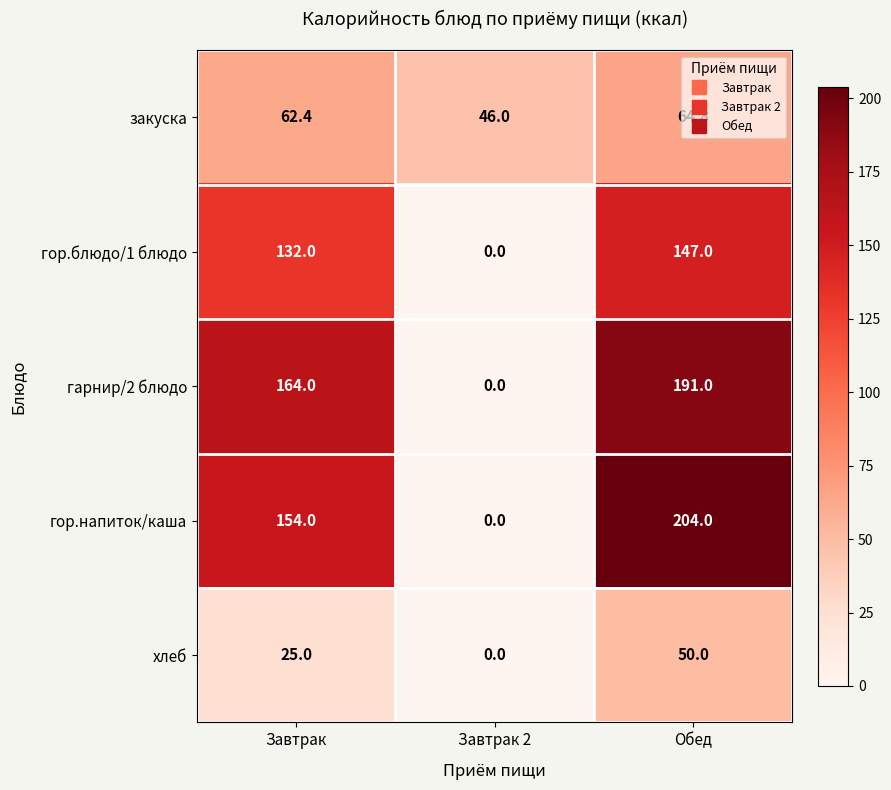

Is the value of хлеб at Завтрак 2 greater than the value of гор.блюдо/1 блюдо at Обед?

No